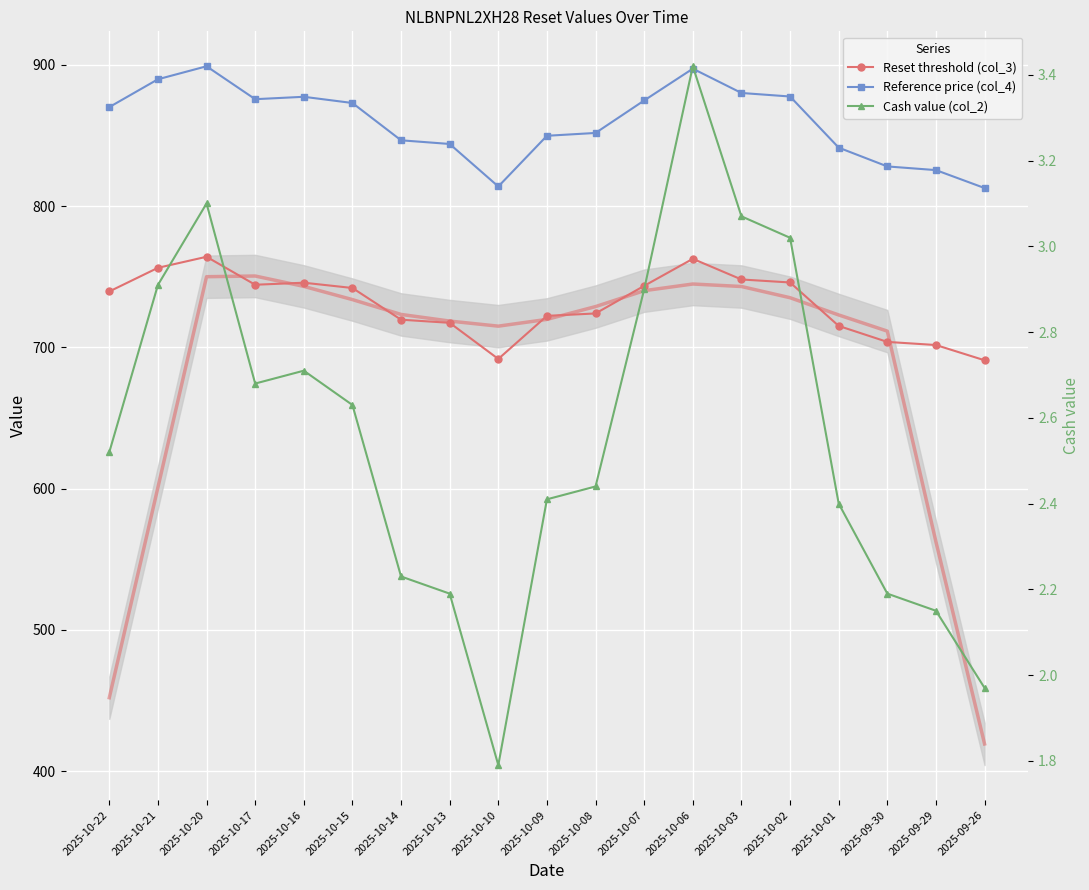

Where does the Cash value (col_2) series first go above 2?

2025-10-22